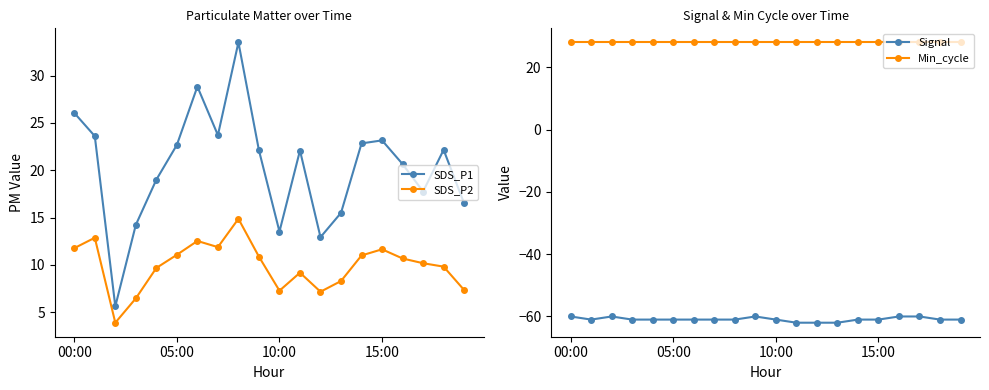

Reading left to right, what are all the values shown in this chart?

SDS_P1: 26.1	23.6	5.6	14.2	19.0	22.7	28.8	23.7	33.5	22.1	13.5	22.1	12.9	15.5	22.8	23.1	20.6	17.8	22.1	16.5
SDS_P2: 11.8	12.9	3.9	6.5	9.7	11.1	12.5	11.9	14.9	10.9	7.3	9.2	7.2	8.3	11.0	11.7	10.7	10.2	9.8	7.3
Signal: -60.0	-61.0	-60.0	-61.0	-61.0	-61.0	-61.0	-61.0	-61.0	-60.0	-61.0	-62.0	-62.0	-62.0	-61.0	-61.0	-60.0	-60.0	-61.0	-61.0
Min_cycle: 28.0	28.0	28.0	28.0	28.0	28.0	28.0	28.0	28.0	28.0	28.0	28.0	28.0	28.0	28.0	28.0	28.0	28.0	28.0	28.0